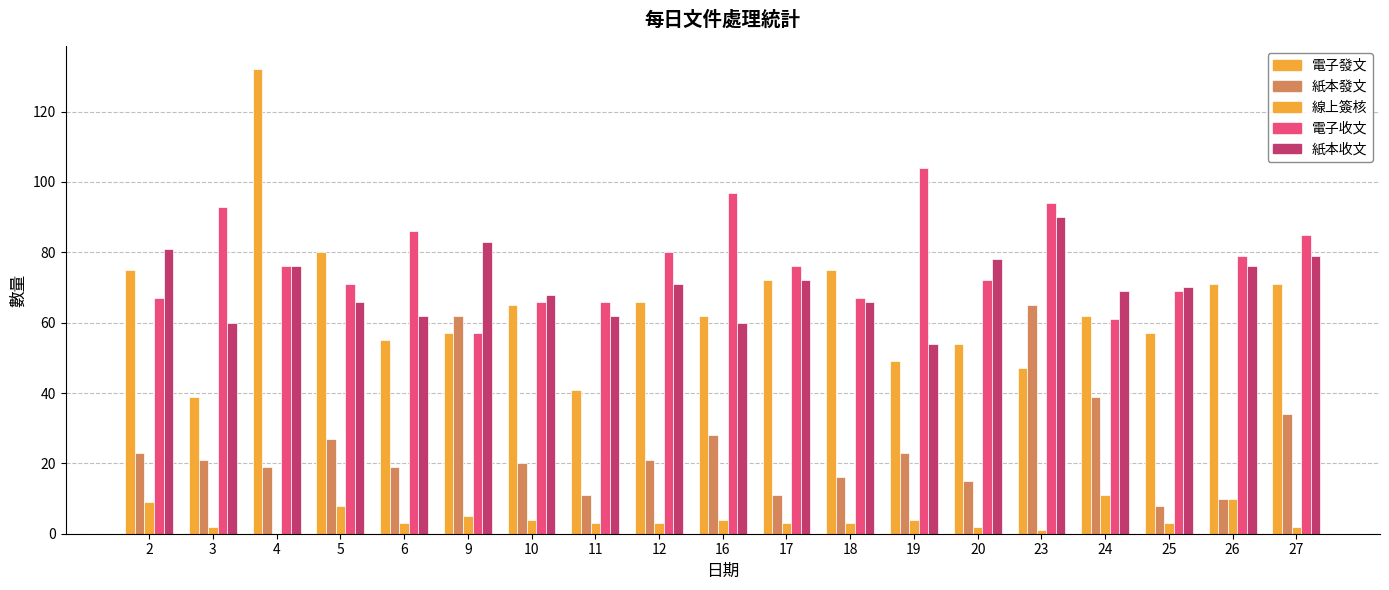

Which series changed the most between 19 and 24?

電子收文